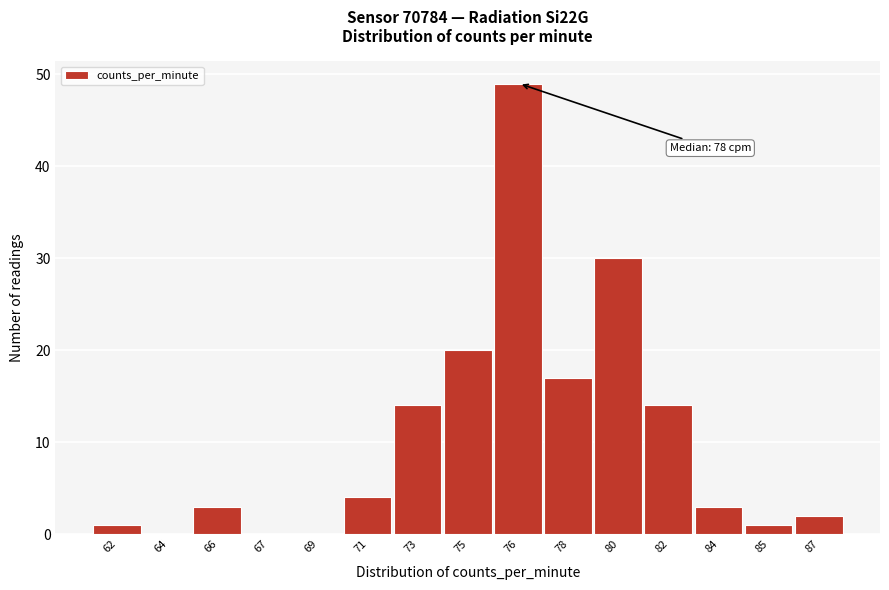

Reading left to right, transcribe all the data shown in this chart.

62=1	64=0	66=3	67=0	69=0	71=4	73=14	75=20	76=49	78=17	80=30	82=14	84=3	85=1	87=2